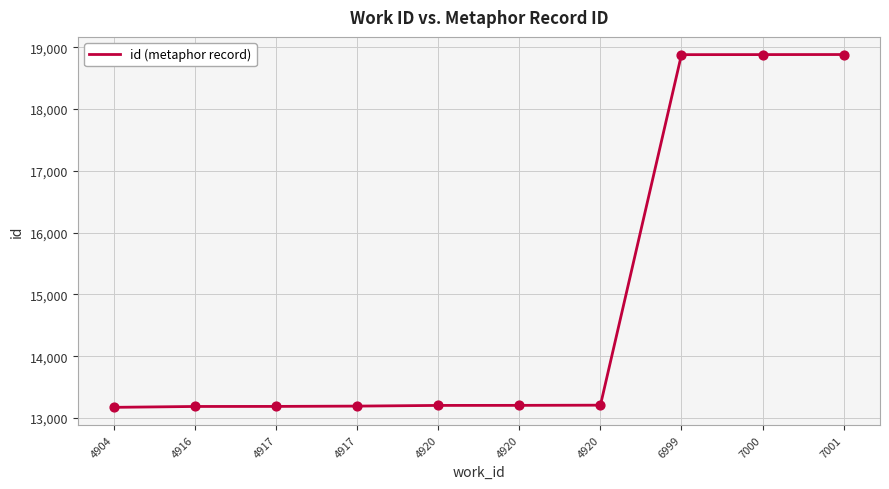

What is the change in value from 4917 to 6999?

+5690